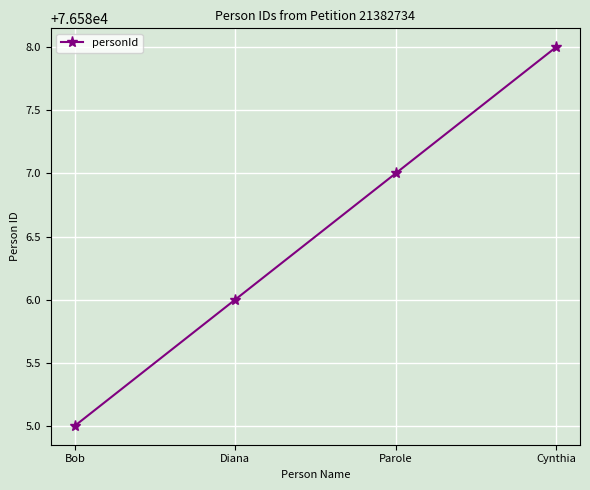

The chart shows a value of 132981 at Bob. True or false?

False